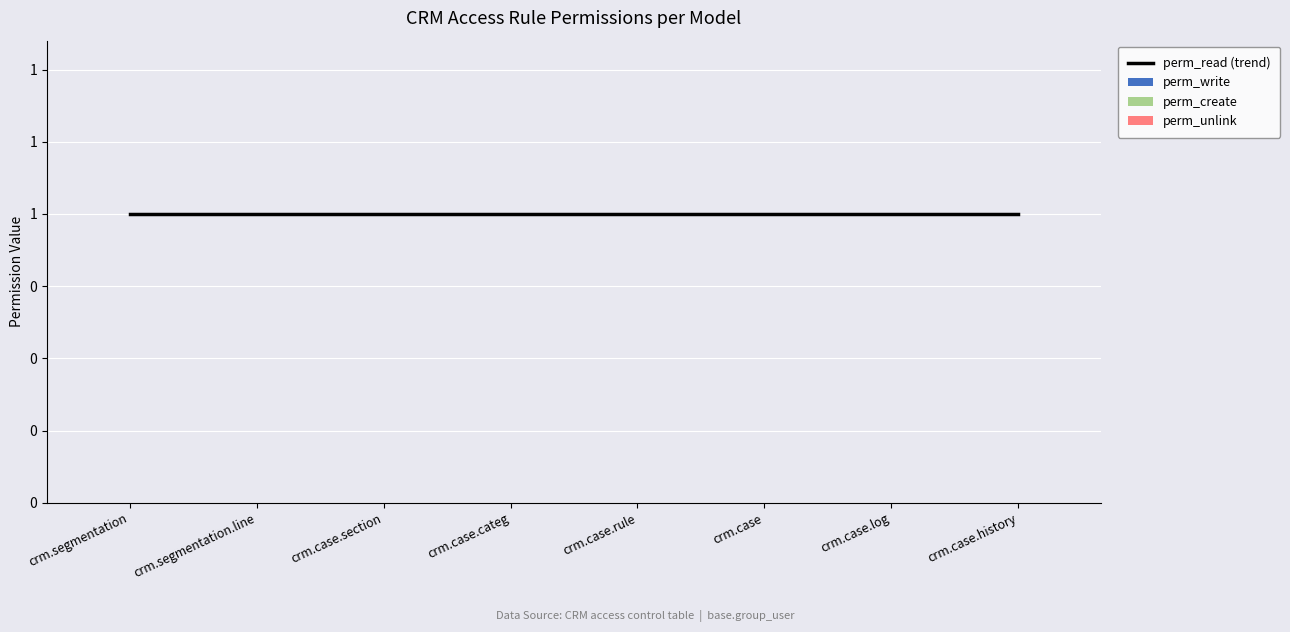

The value of perm_read (trend) at crm.case is 2. True or false?

False